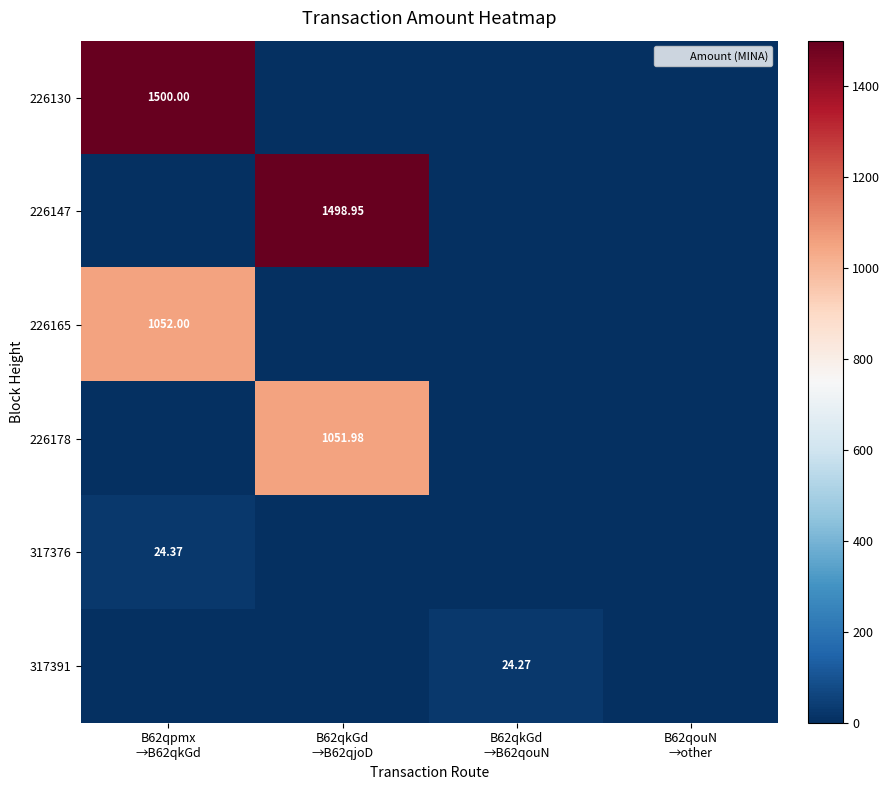

Is the value of 226178 at B62qouN →other greater than the value of 226165 at B62qkGd →B62qouN?

No